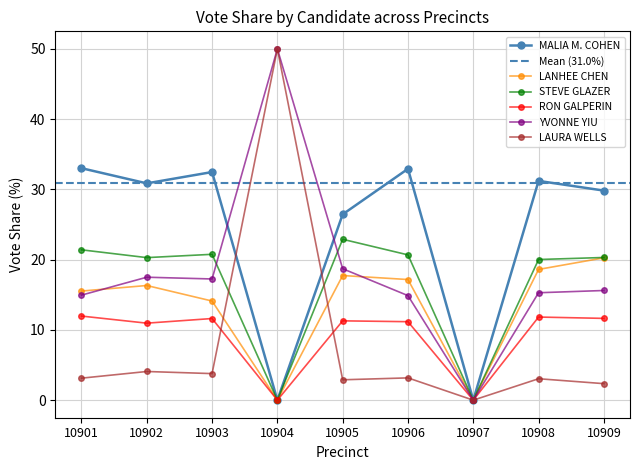

What is the value of the YVONNE YIU point at the 3rd from the left?

17.2